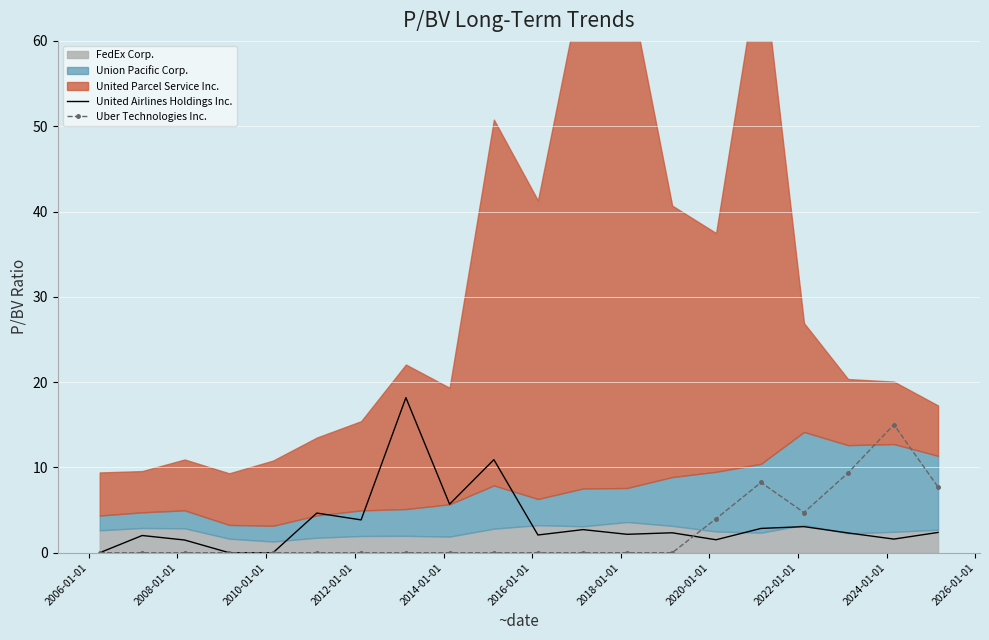

What is the maximum value for United Airlines Holdings Inc.?

18.2